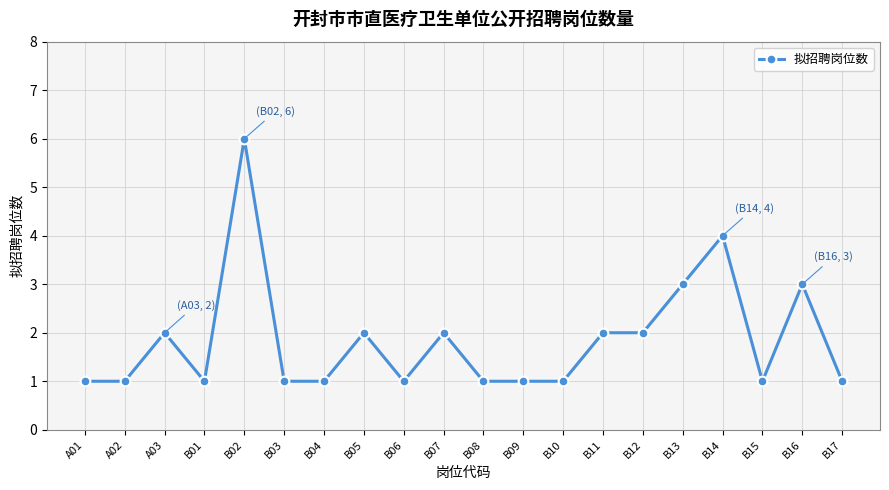

What is the difference between the second highest and minimum values?

3